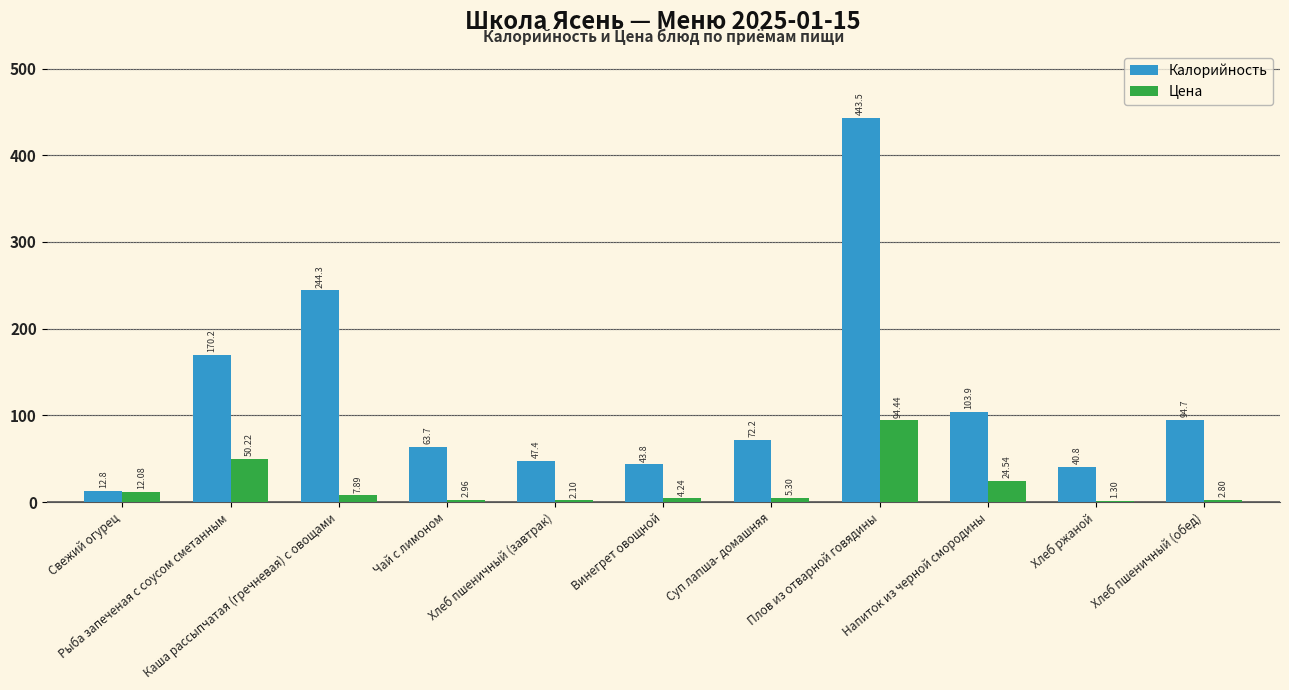

Which series has the largest total across all categories?

Калорийность